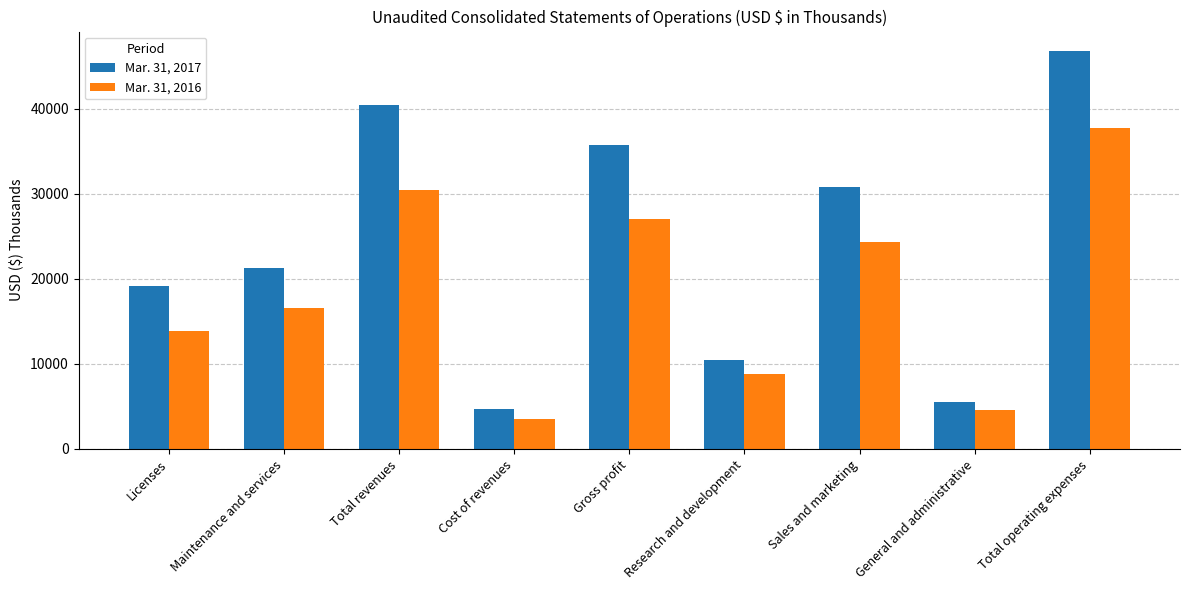

Which series has the largest range (max minus min)?

Mar. 31, 2017